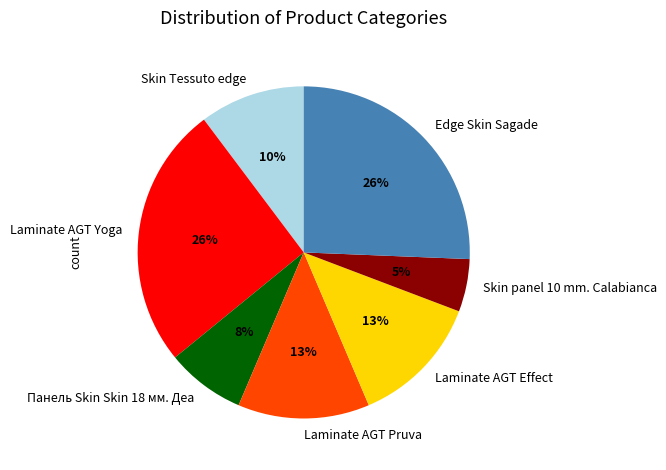

What percentage is the Laminate AGT Pruva slice, to the nearest percent?

13%